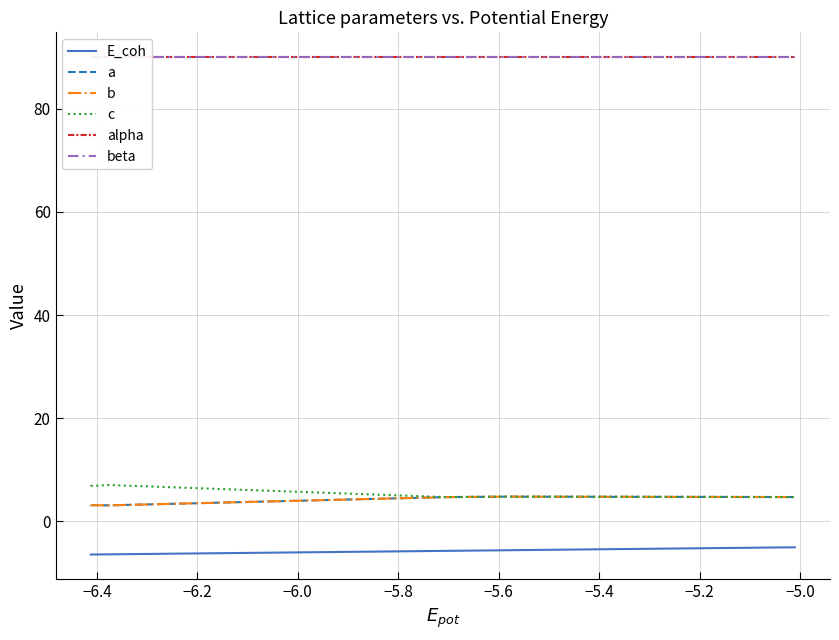

What is the maximum value for E_coh?

-5.0